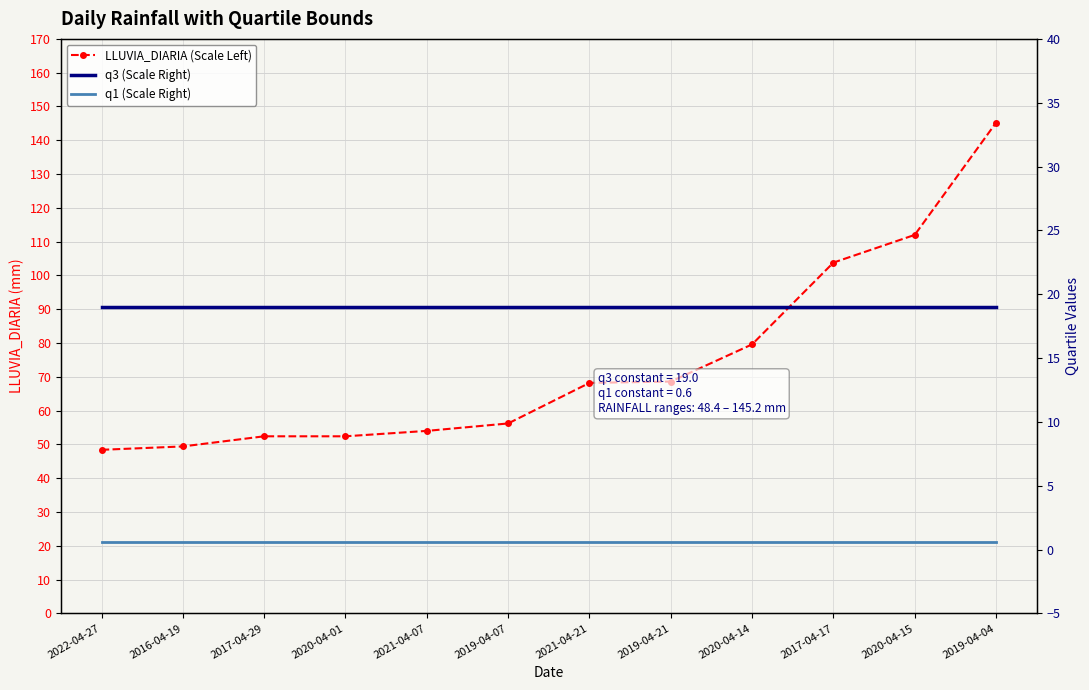

Rank the series by their maximum value, from highest to lowest.

LLUVIA_DIARIA (Scale Left), q3 (Scale Right), q1 (Scale Right)